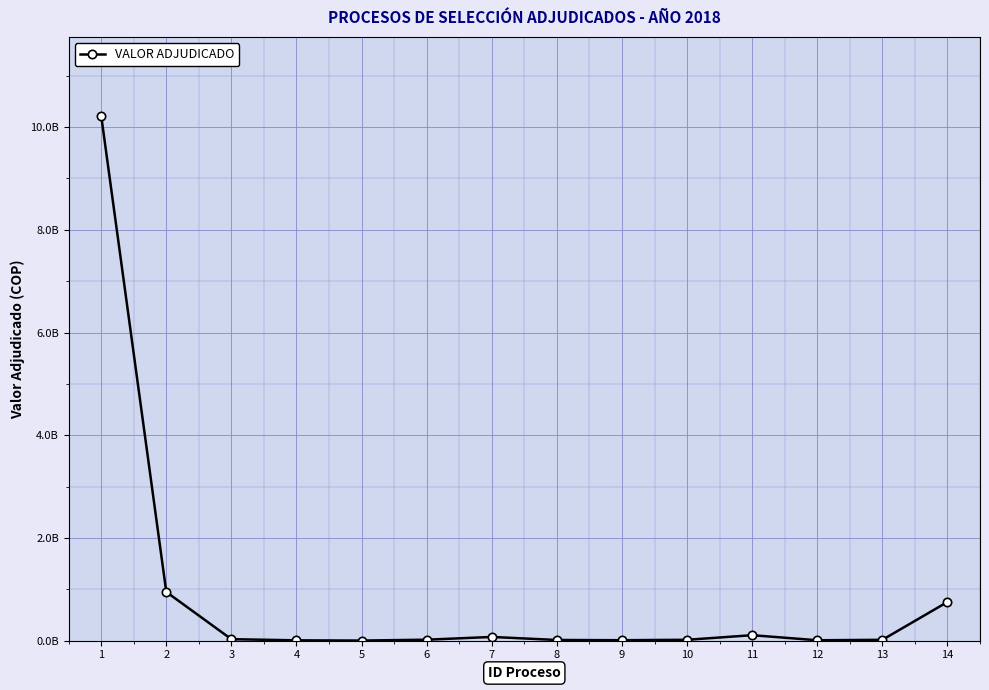

At which category does the chart reach its minimum across all series?

5